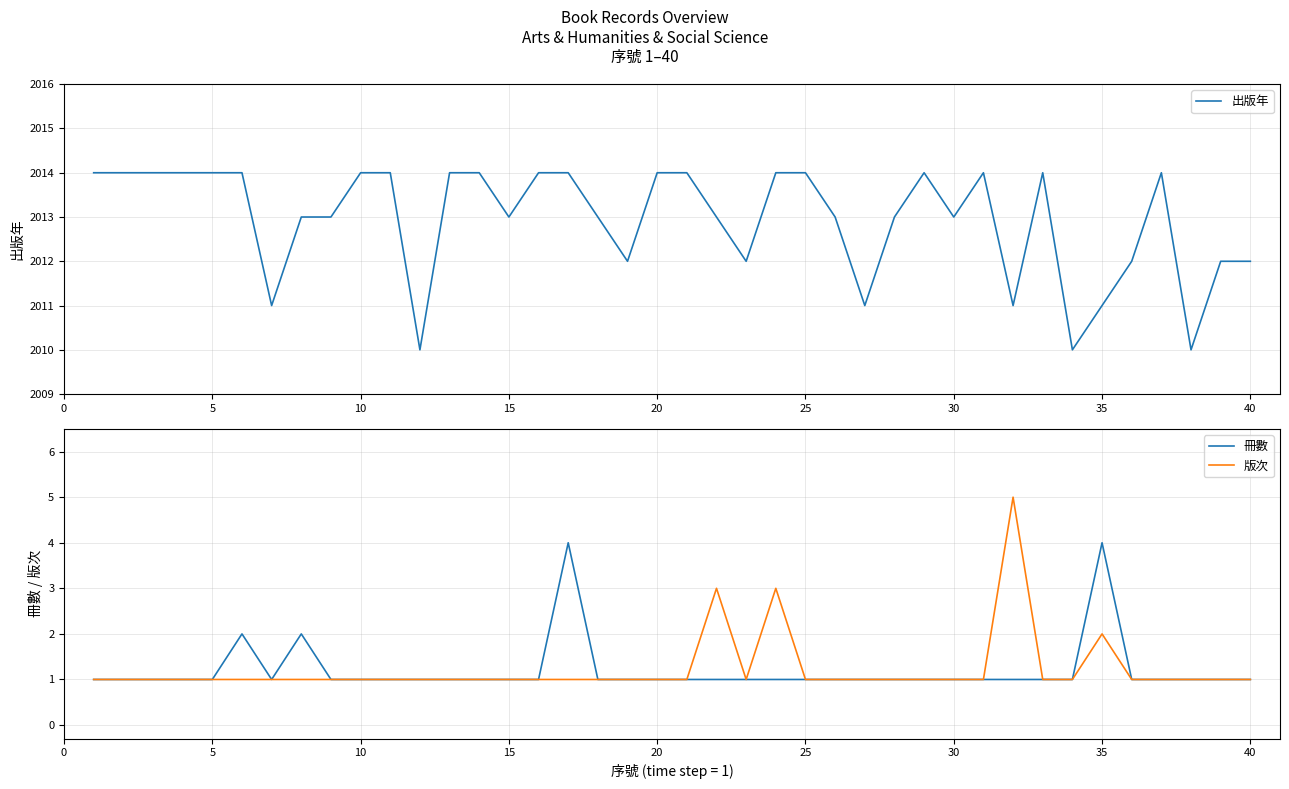

True or false: 版次 and 出版年 intersect in this chart.

False